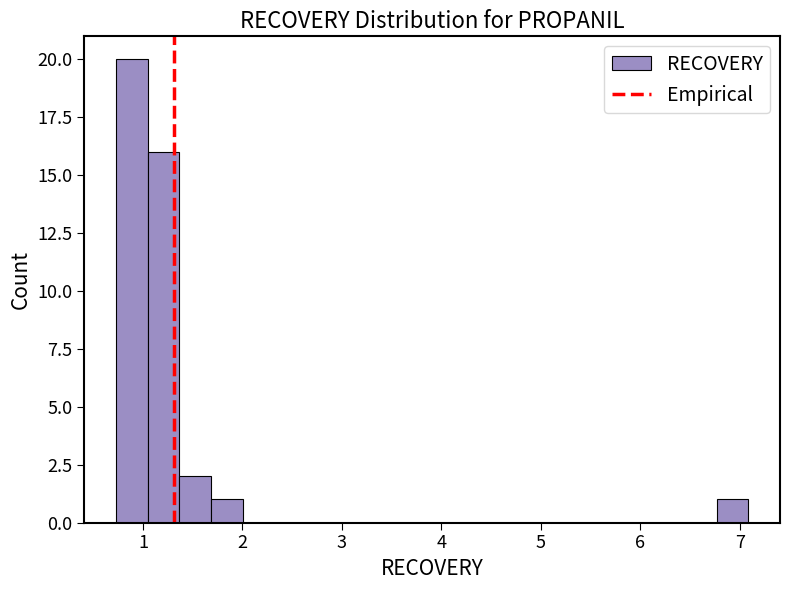

Around what value on the x-axis is the tallest bar? Give the approximate position of its centre, as read against the axis.

0.9